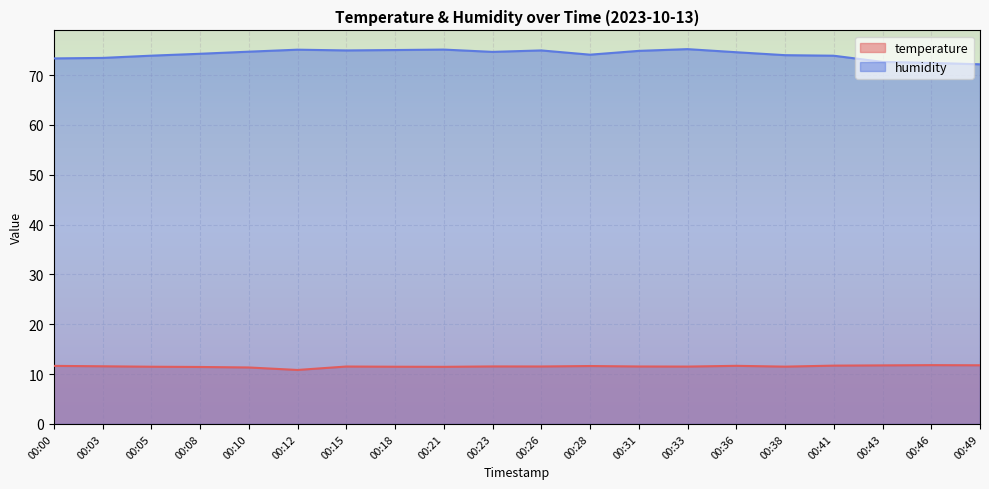

What is the difference between the highest and lowest values at 00:12?

64.3